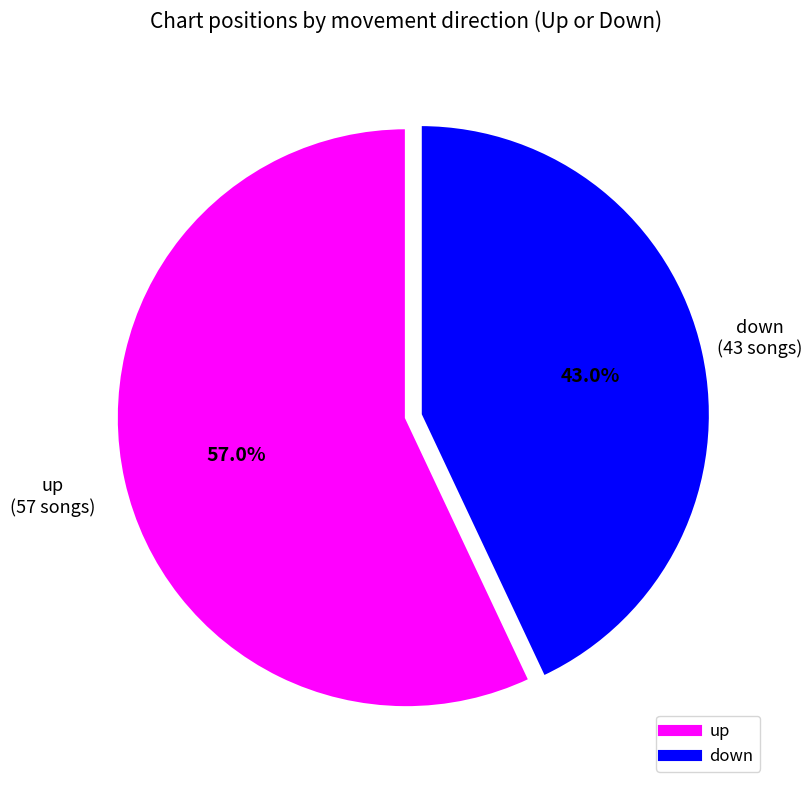

To the nearest percent, what is the average slice percentage?

50%